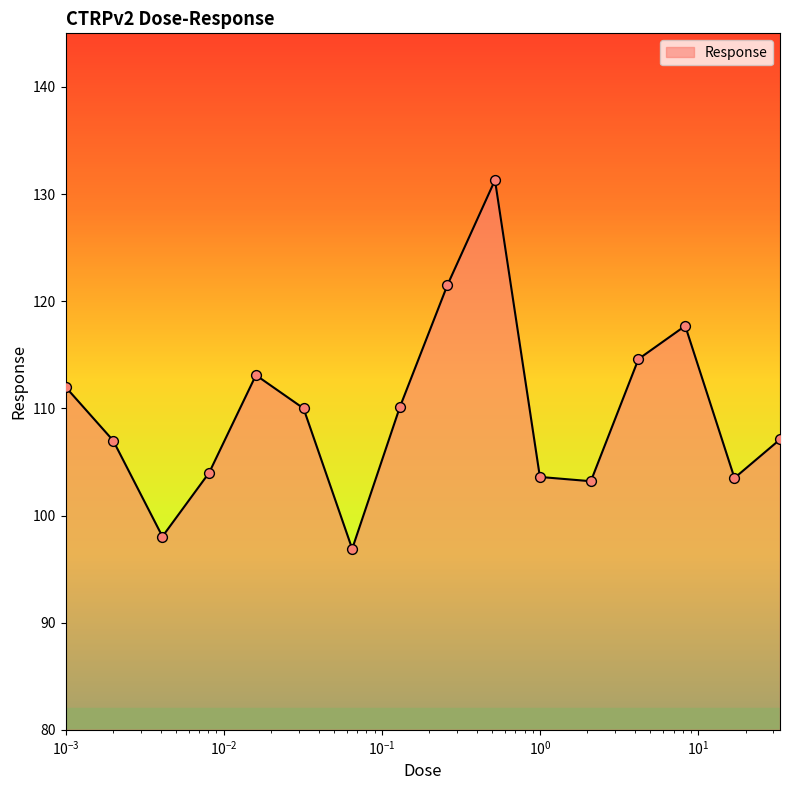

What is the greatest value displayed?

131.3